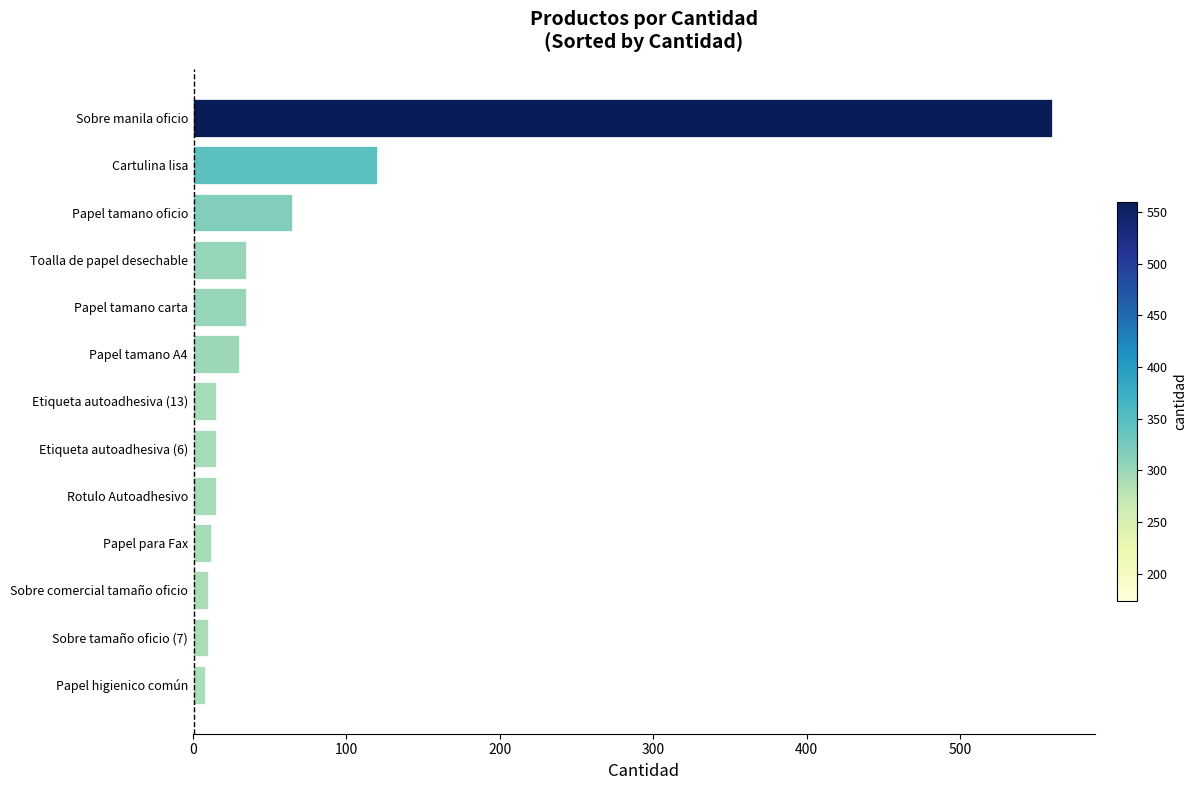

Where is the data nearest to the value 284?

Cartulina lisa